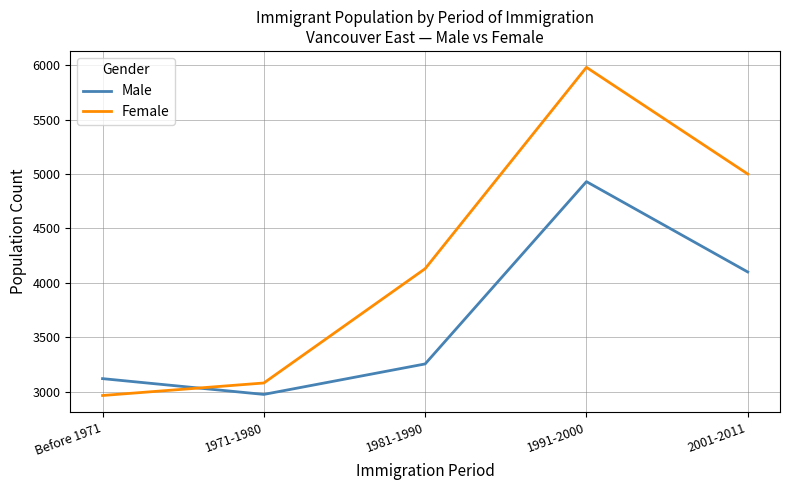

Reading right to left, extract all data points from this chart.

Male: 4100	4930	3255	2975	3120
Female: 5000	5980	4130	3080	2965